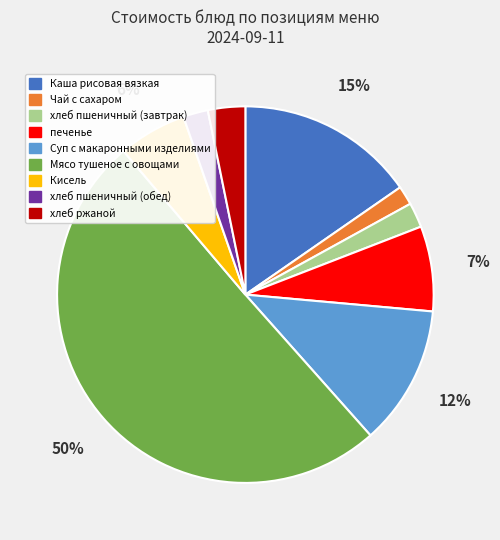

Approximately how many times larger is the value at Суп с макаронными изделиями compared to Каша рисовая вязкая?

0.8